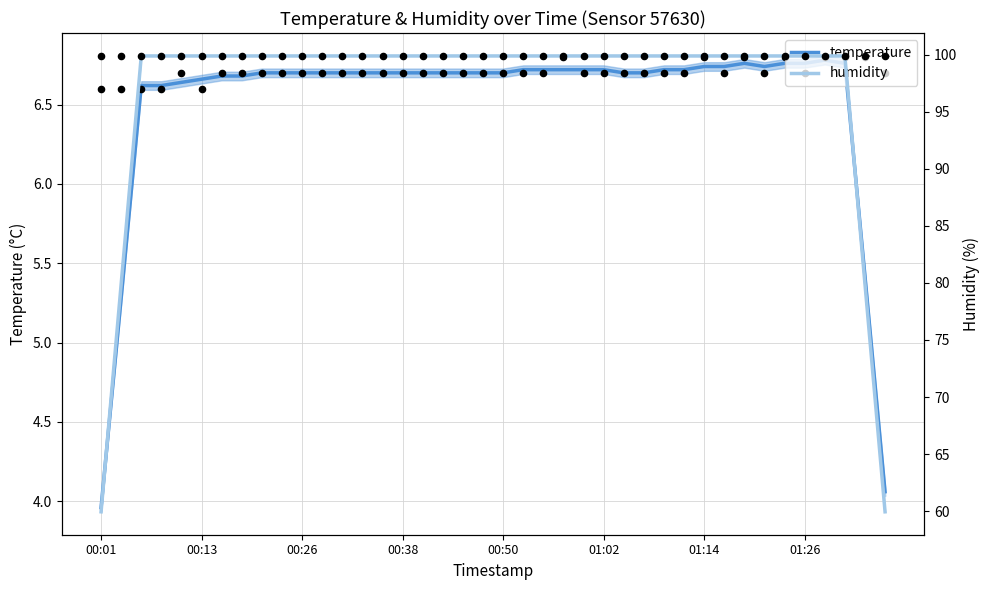

What are all the series names shown in the legend?

temperature, humidity